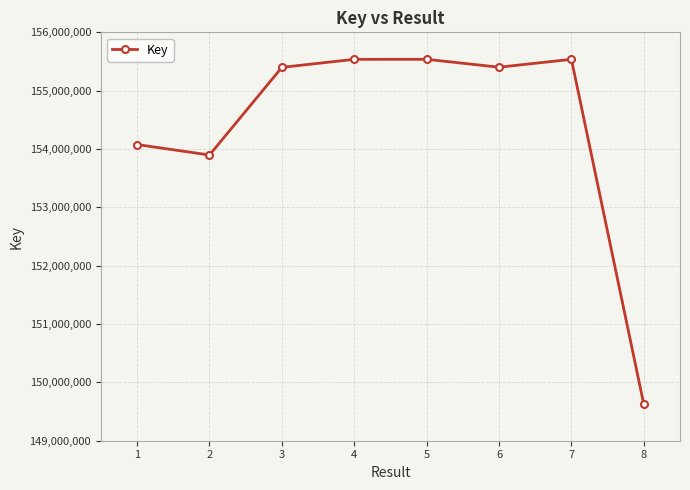

At which label is the value closest to 152580214?

2